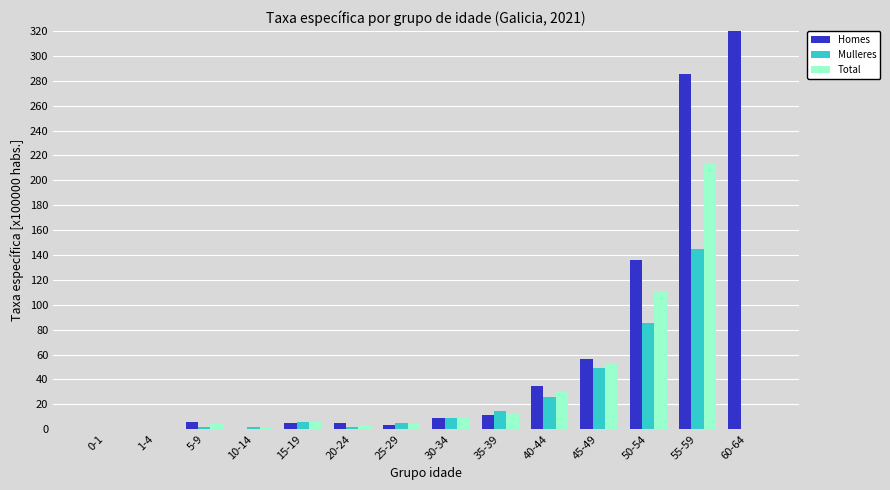

Read the Mulleres value at 40-44.

26.1